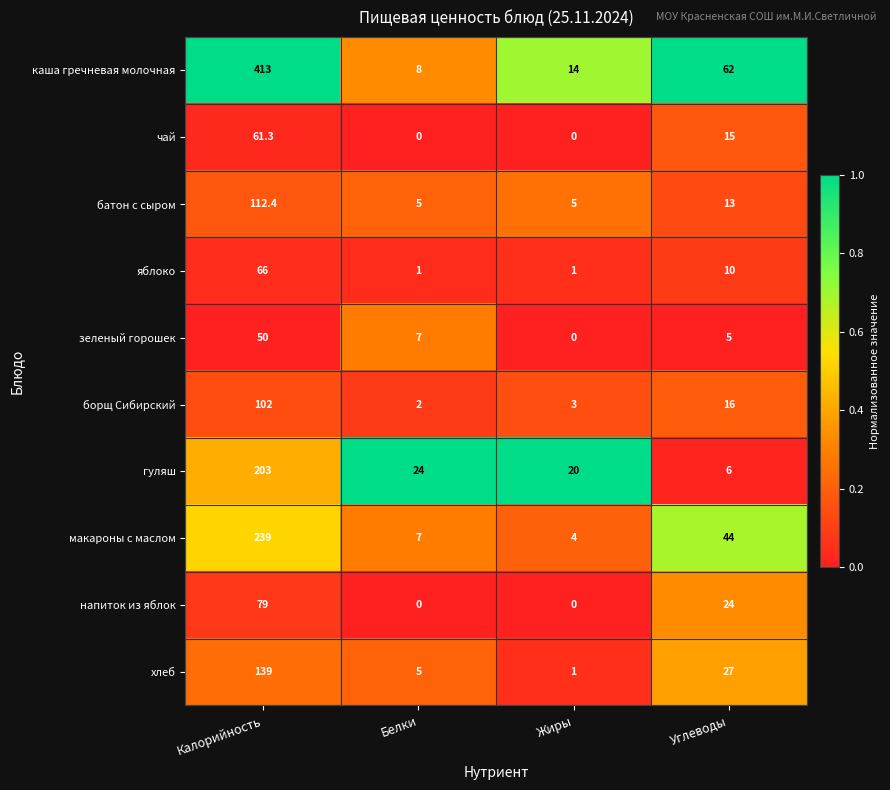

At Калорийность, list the series in order from largest to smallest.

каша гречневая молочная, макароны с маслом, гуляш, хлеб, батон с сыром, борщ Сибирский, напиток из яблок, яблоко, чай, зеленый горошек